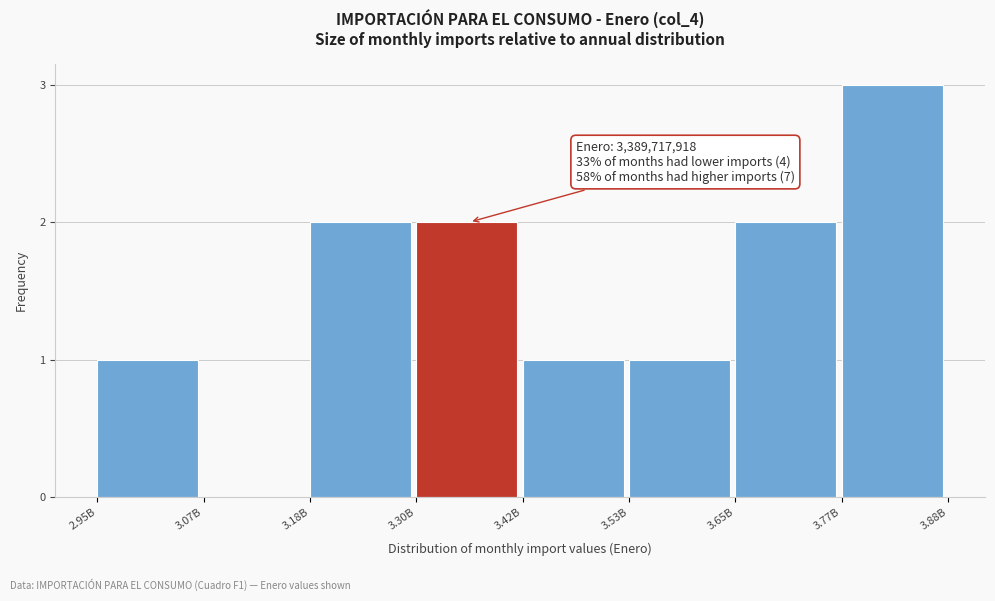

Reading left to right, transcribe all the data shown in this chart.

2.95B=1	3.07B=0	3.18B=2	3.30B=2	3.42B=1	3.53B=1	3.65B=2	3.77B=3